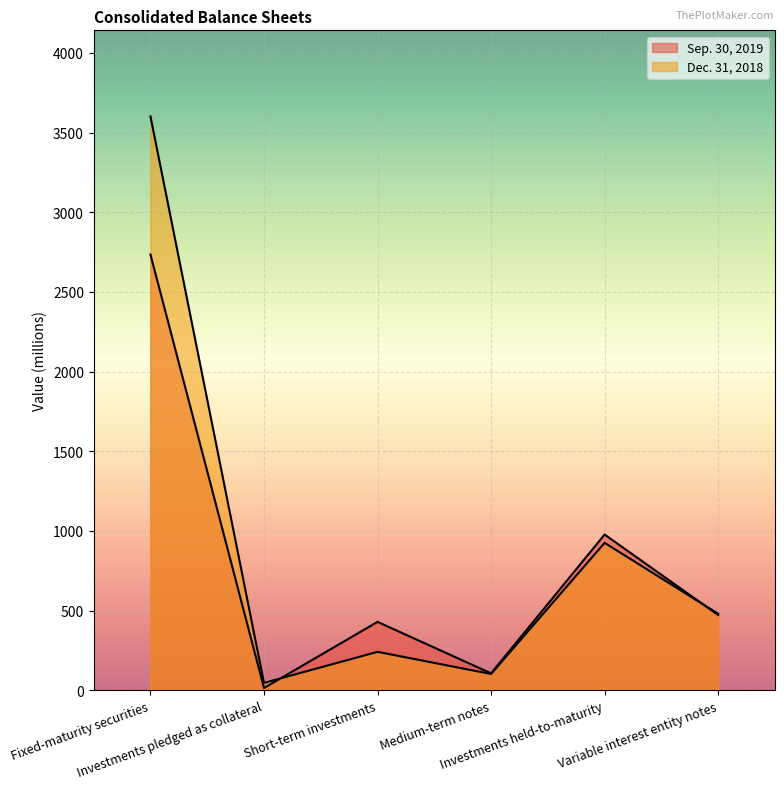

What is the difference between the highest and lowest values at Medium-term notes?

4